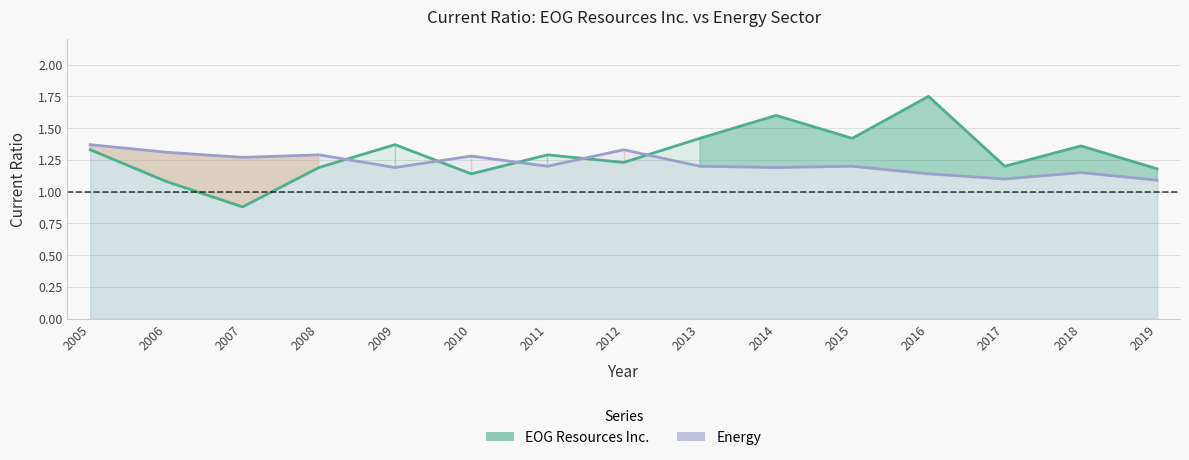

At 2017, list the series in order from smallest to largest.

Energy, EOG Resources Inc.